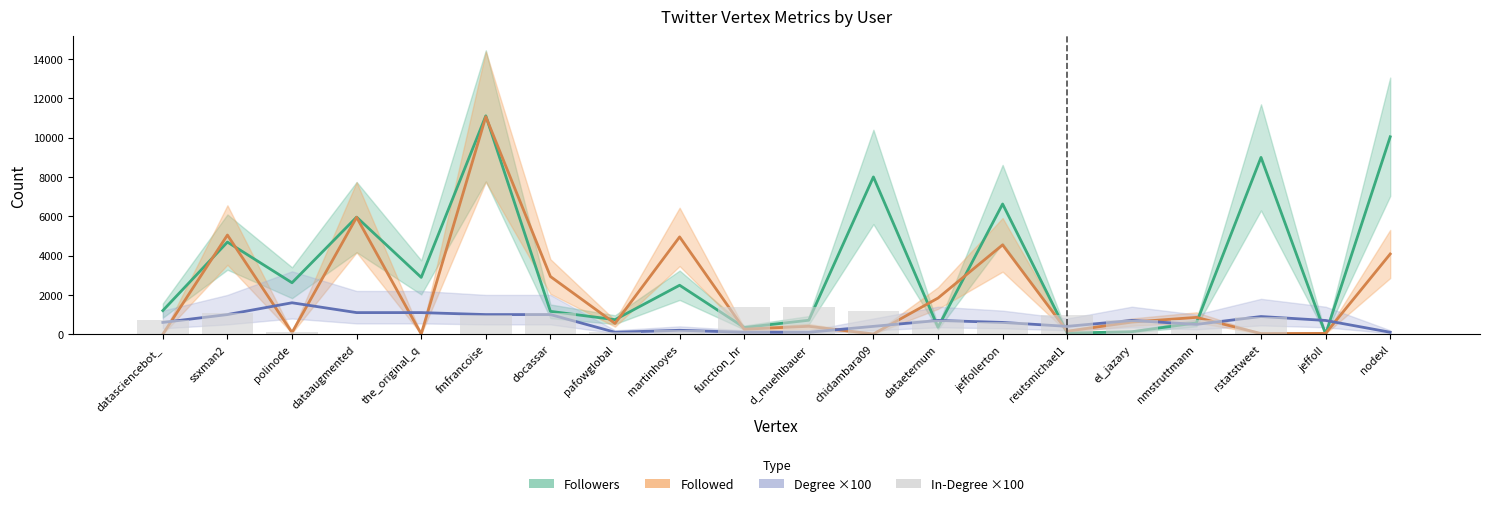

What is the label of the 17th bar from the right?

dataaugmented